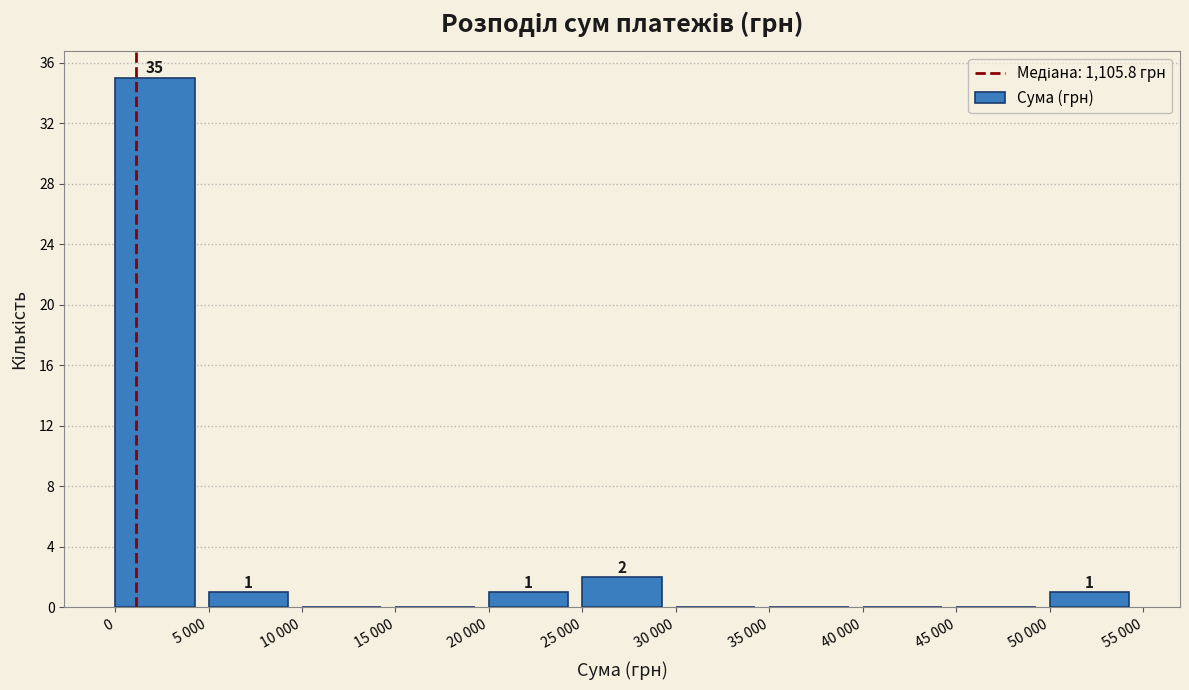

Reading left to right, transcribe all the data shown in this chart.

0=35	5 000=1	10 000=0	15 000=0	20 000=1	25 000=2	30 000=0	35 000=0	40 000=0	45 000=0	50 000=1